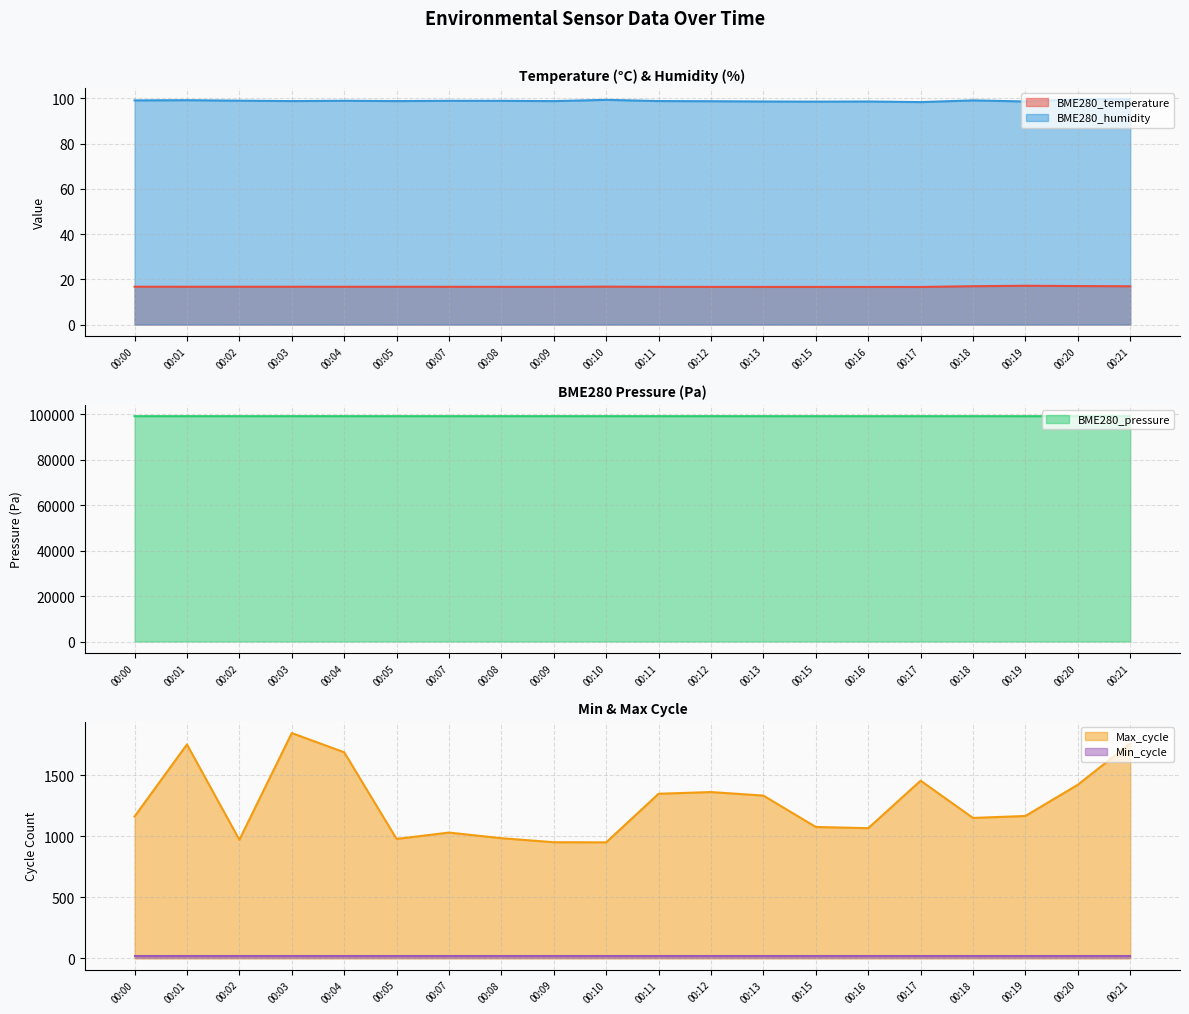

At which category is the sum across all series the highest?

00:03